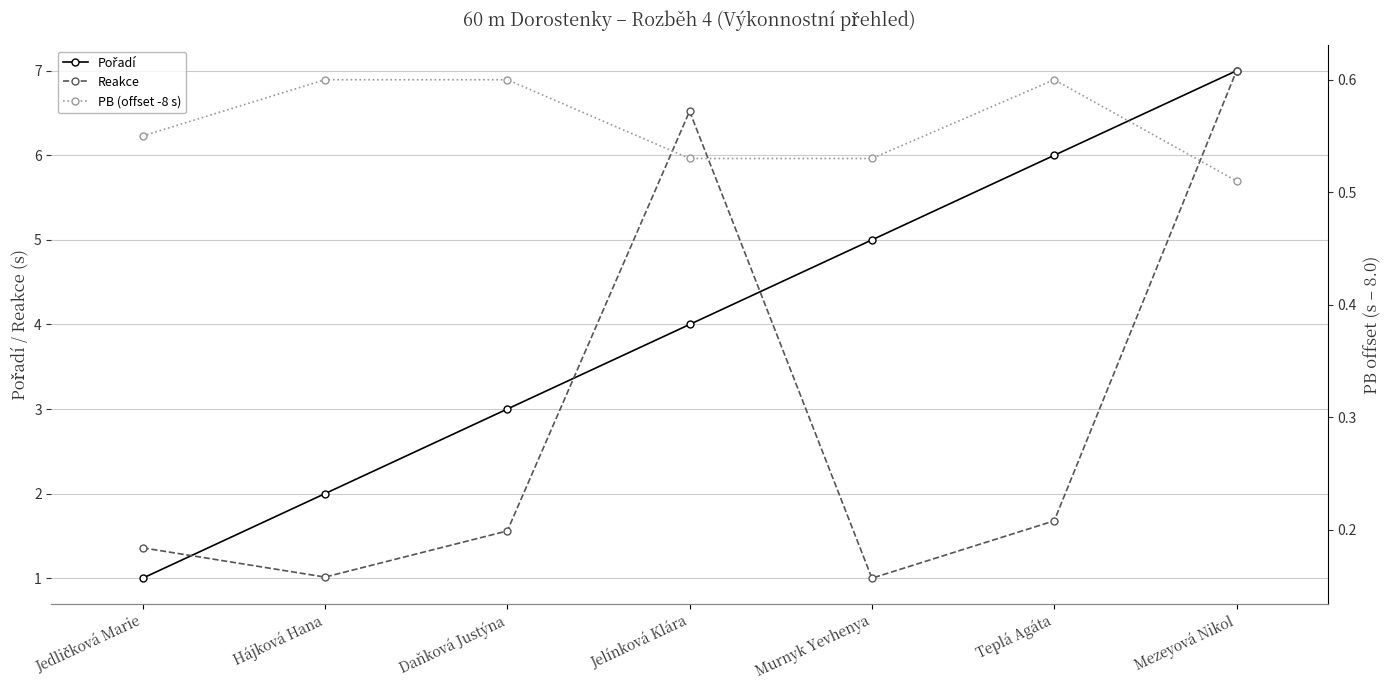

Reading left to right, list all the values displayed in this chart.

Pořadí: Jedličková Marie=1.0	Hájková Hana=2.0	Daňková Justýna=3.0	Jelínková Klára=4.0	Murnyk Yevhenya=5.0	Teplá Agáta=6.0	Mezeyová Nikol=7.0
Reakce: Jedličková Marie=0.2	Hájková Hana=0.2	Daňková Justýna=0.2	Jelínková Klára=0.6	Murnyk Yevhenya=0.2	Teplá Agáta=0.2	Mezeyová Nikol=0.6
PB (offset -8 s): Jedličková Marie=0.6	Hájková Hana=0.6	Daňková Justýna=0.6	Jelínková Klára=0.5	Murnyk Yevhenya=0.5	Teplá Agáta=0.6	Mezeyová Nikol=0.5